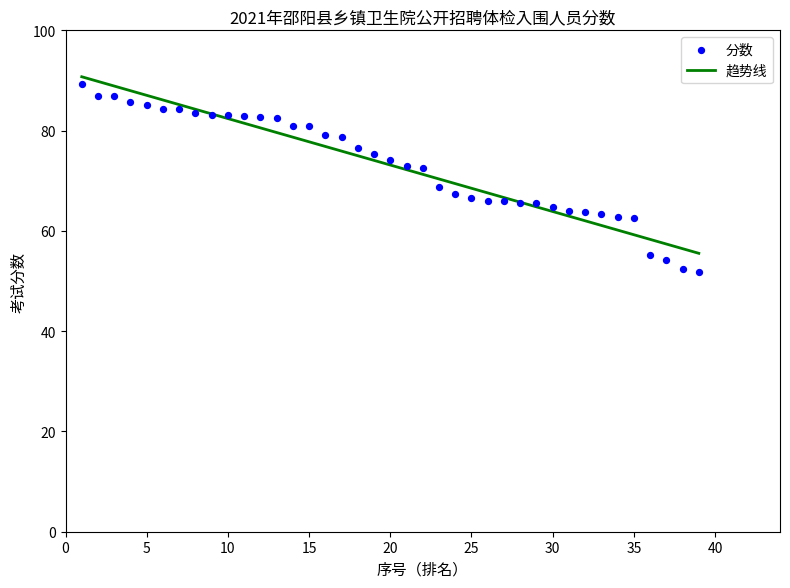

Which series reaches the maximum Y coordinate?

趋势线